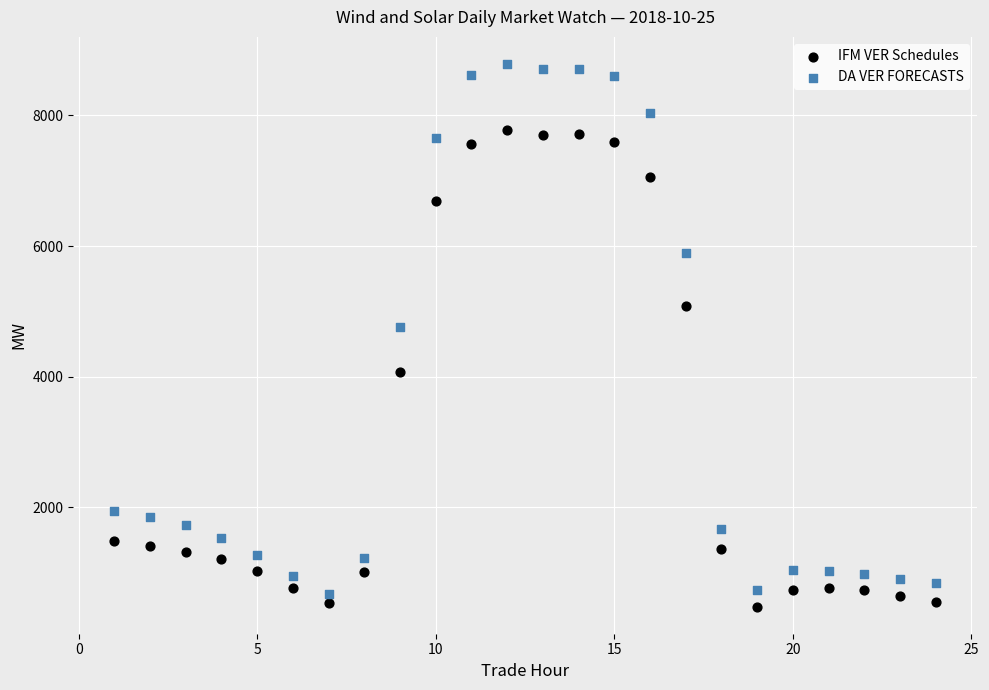

Across all series, what Y value is closest to 4632?

4757.7